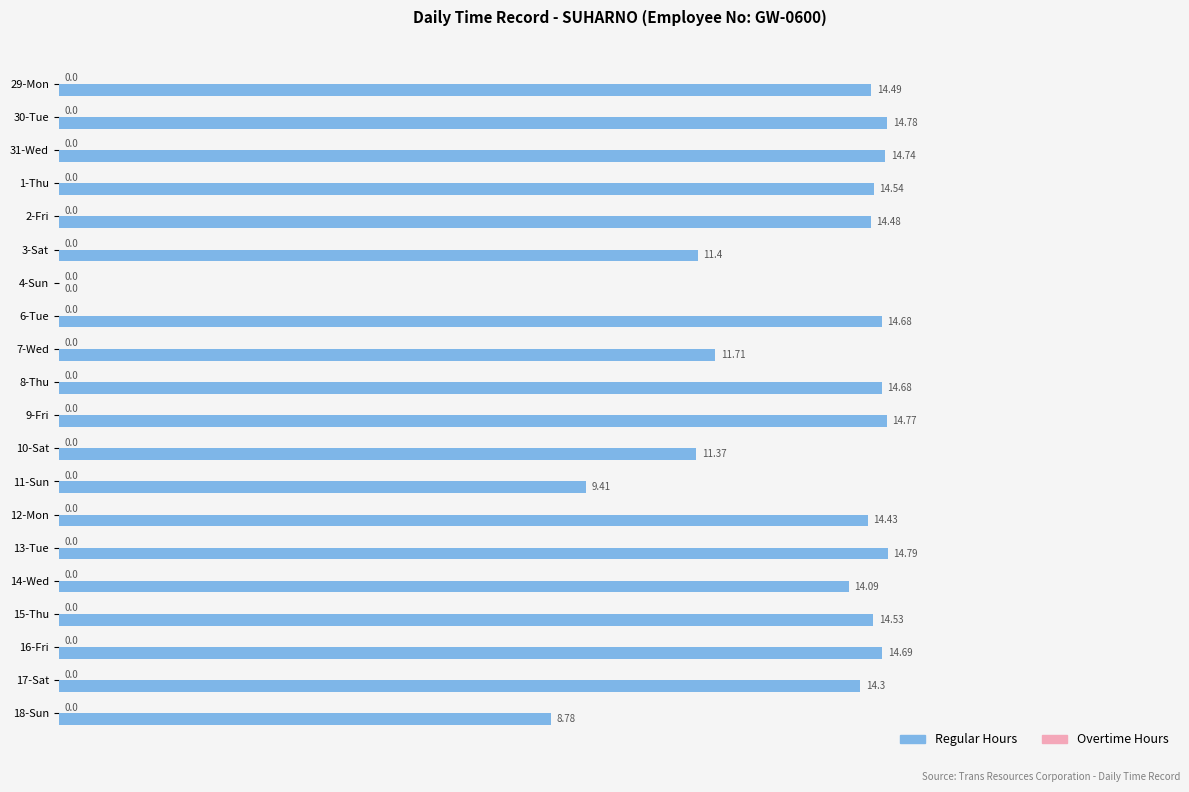

Which has a higher value, 11-Sun or 16-Fri?

16-Fri